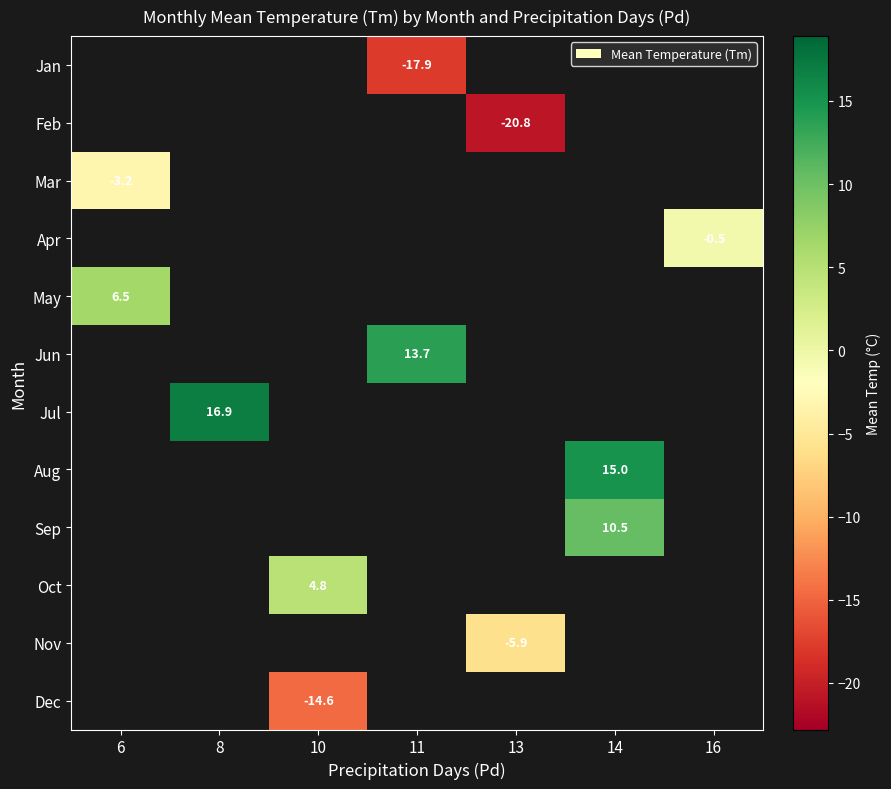

Count the number of categories in the chart.

7